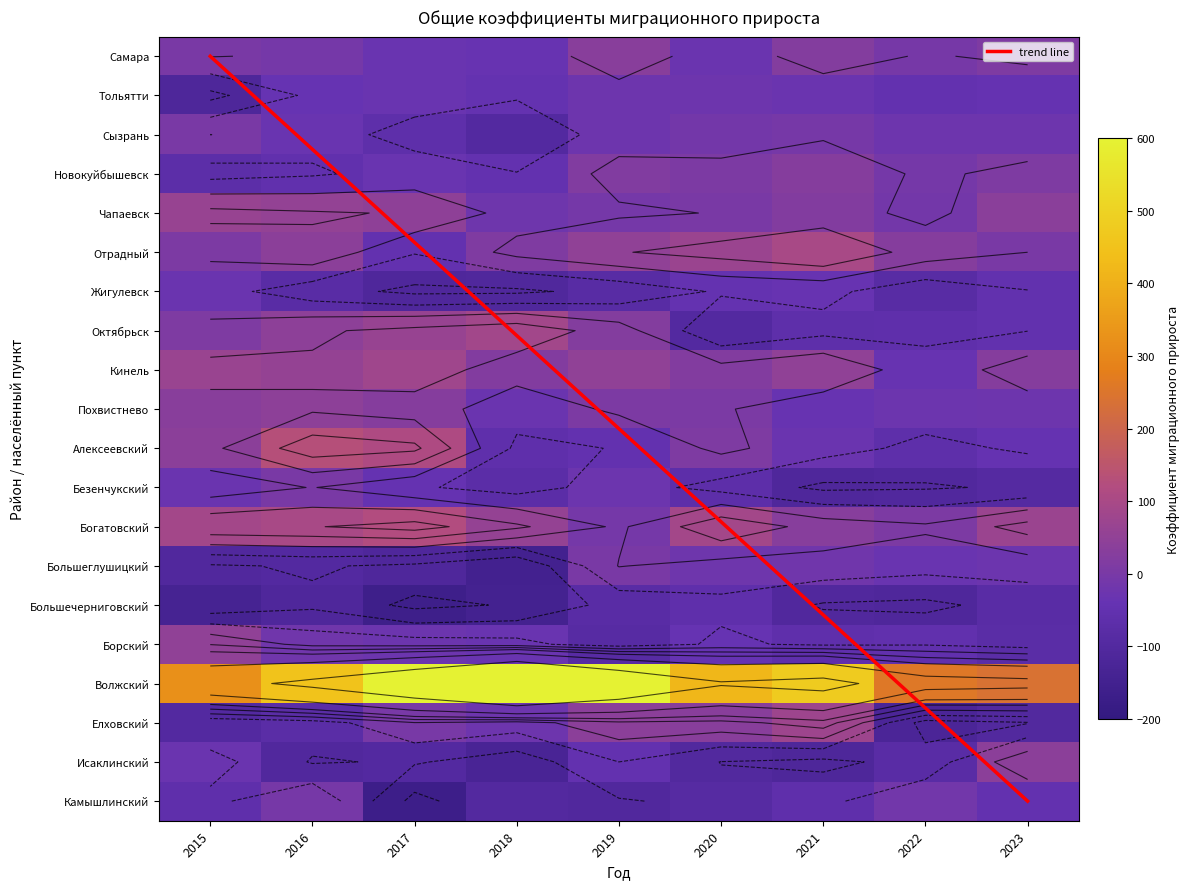

What is the highest value of the Самара series?

32.0